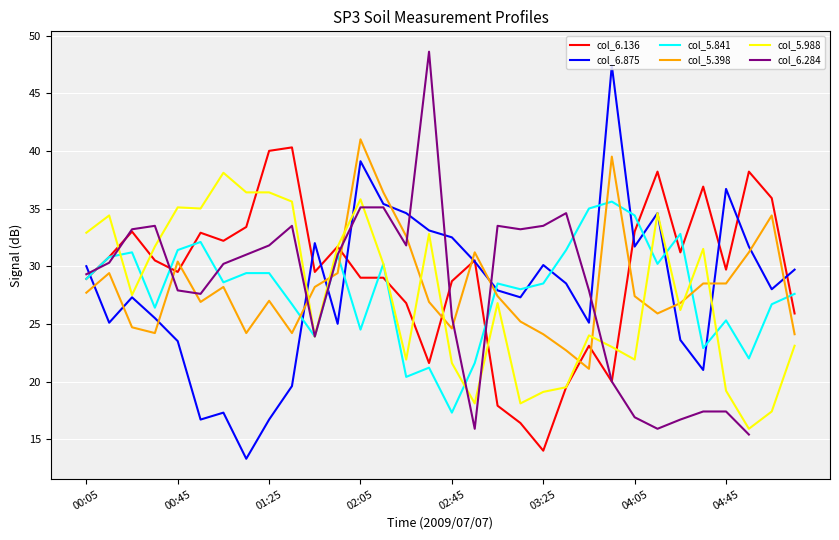

Which series has the largest range (max minus min)?

col_6.875